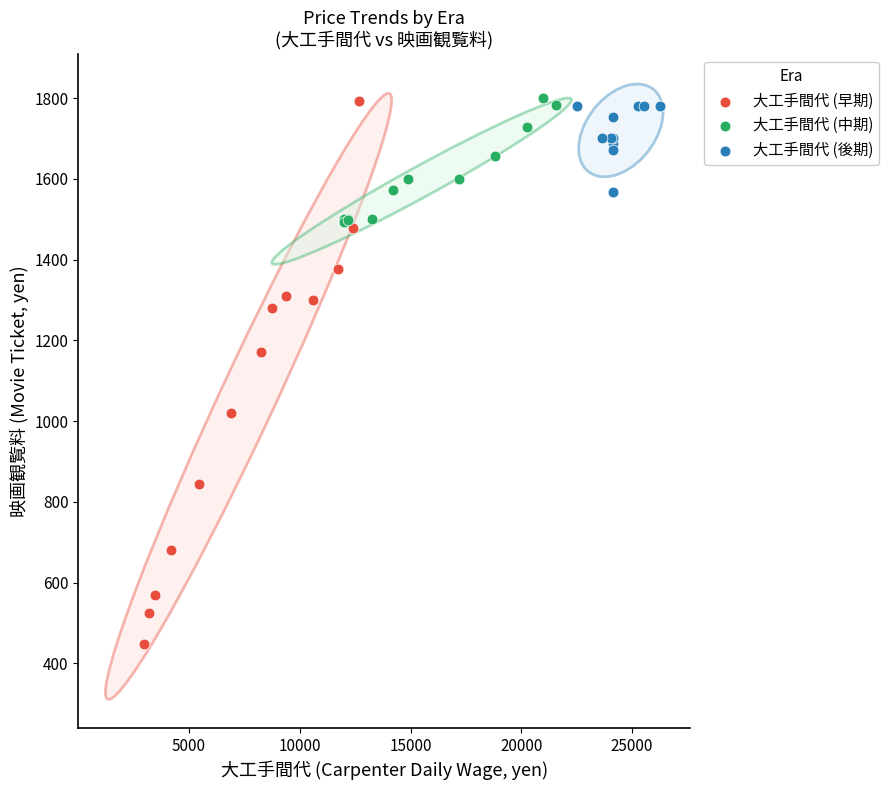

Which series has the largest Y range (max minus min)?

大工手間代 (早期)